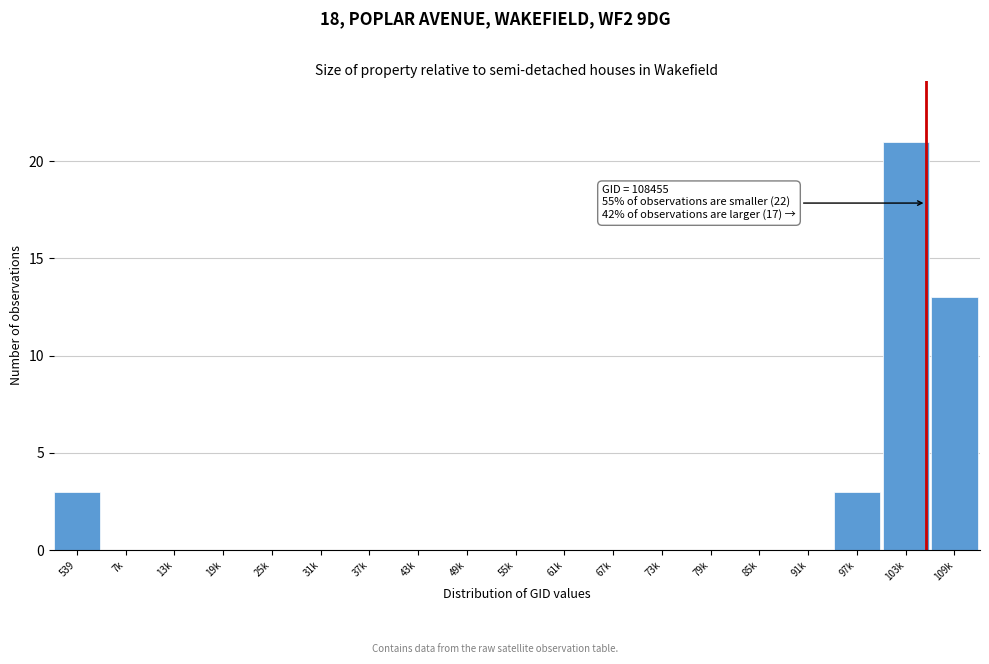

Reading left to right, transcribe all the data shown in this chart.

539=3	7k=0	13k=0	19k=0	25k=0	31k=0	37k=0	43k=0	49k=0	55k=0	61k=0	67k=0	73k=0	79k=0	85k=0	91k=0	97k=3	103k=21	109k=13